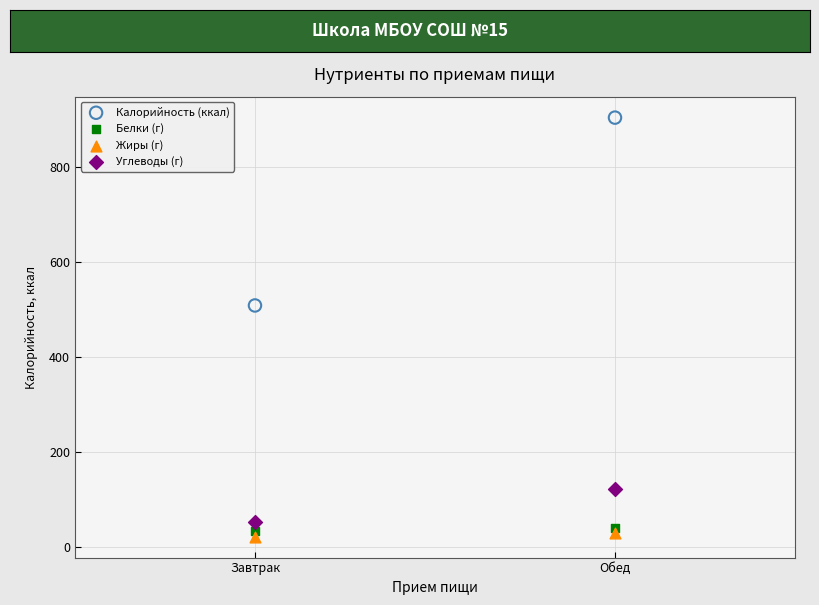

Across all series, what Y value is closest to 462?

508.2